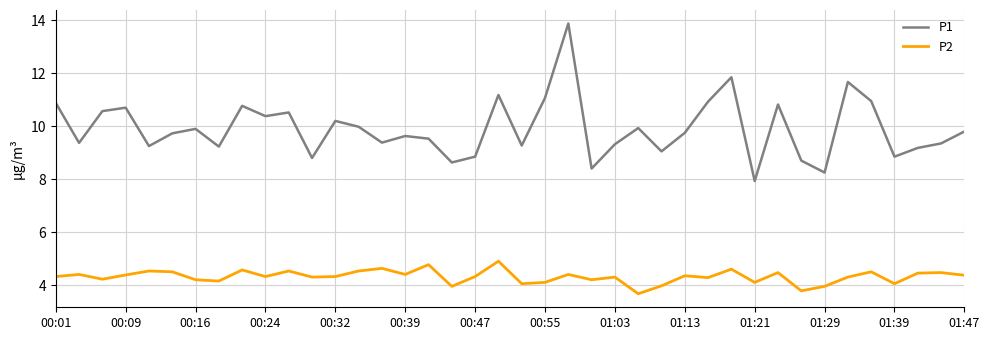

Which series has the widest spread of values?

P1